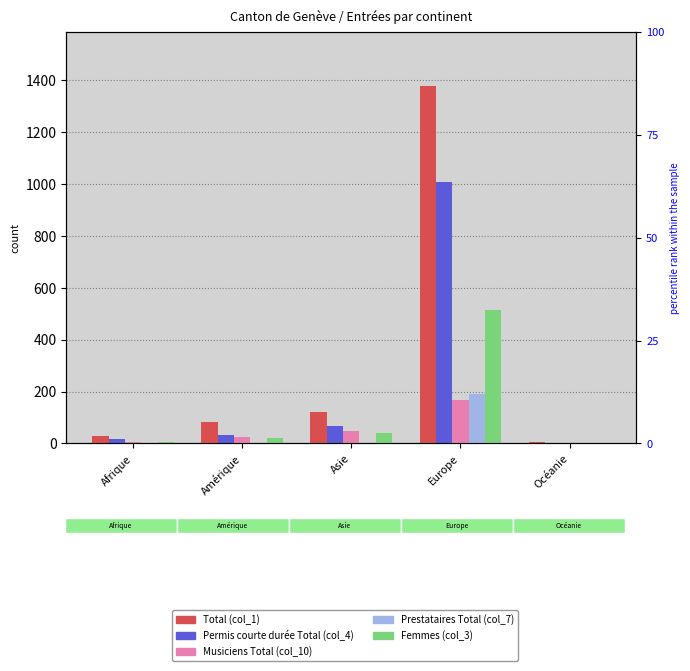

What is the spread (max minus min) of values at Afrique?

30